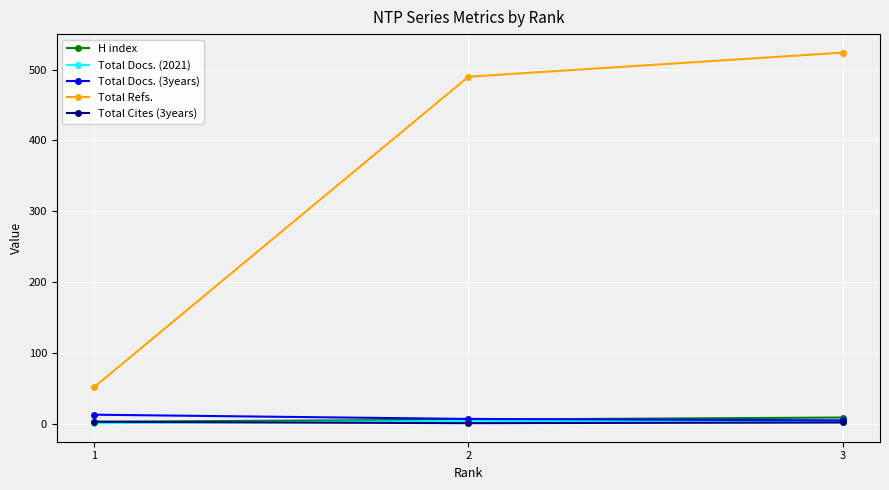

What is the difference between the maximum and minimum values in the Total Docs. (3years) series?

8